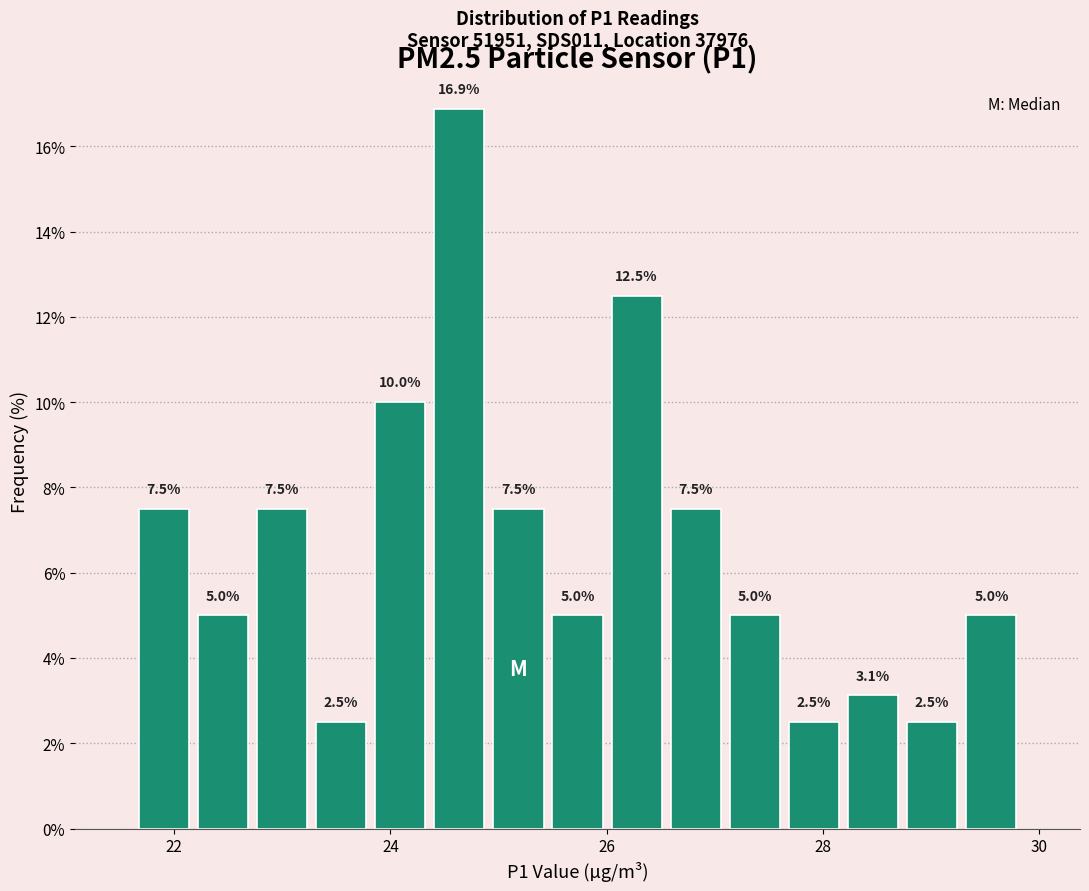

Read against the x-axis, roughly where is the centre of the tallest bar?

24.6